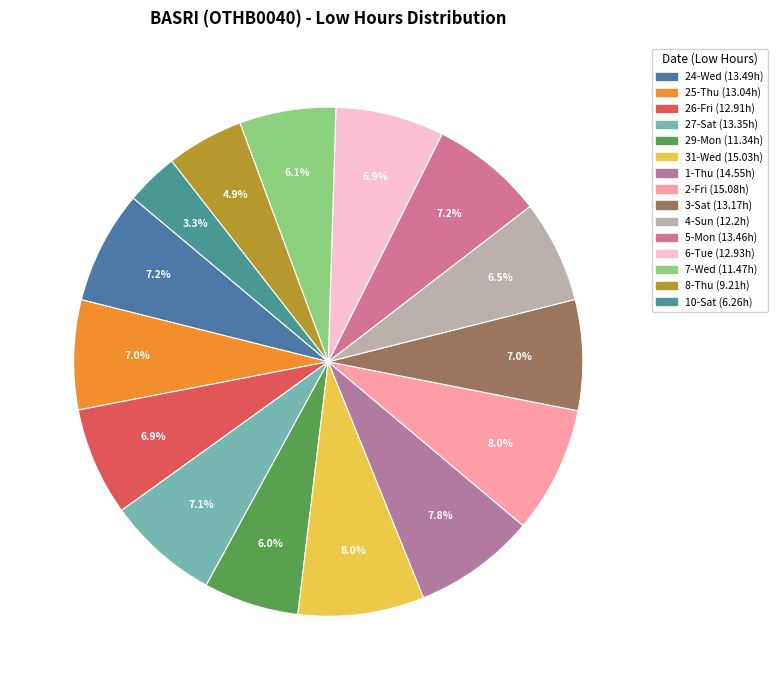

Is it true that 4-Sun is 1% of the pie?

False